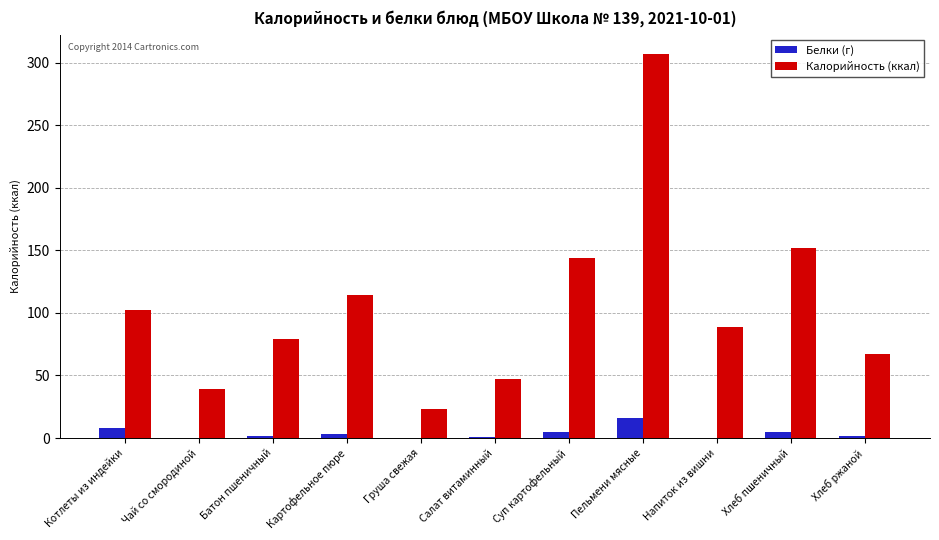

What is the sum of all Калорийность (ккал) values?

1163